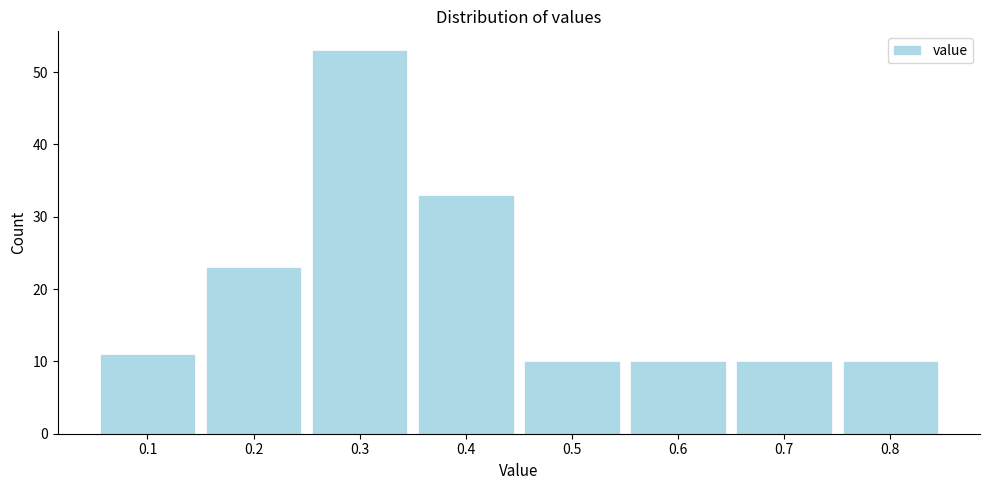

Reading left to right, transcribe this chart: for each bar, give the range it covers on the x-axis and its height. The values are not printed on the chart, so give them approximately, as read against the axis.

0.05 to 0.15: 11
0.15 to 0.25: 23
0.25 to 0.35: 53
0.35 to 0.45: 33
0.45 to 0.55: 10
0.55 to 0.65: 10
0.65 to 0.75: 10
0.75 to 0.85: 10